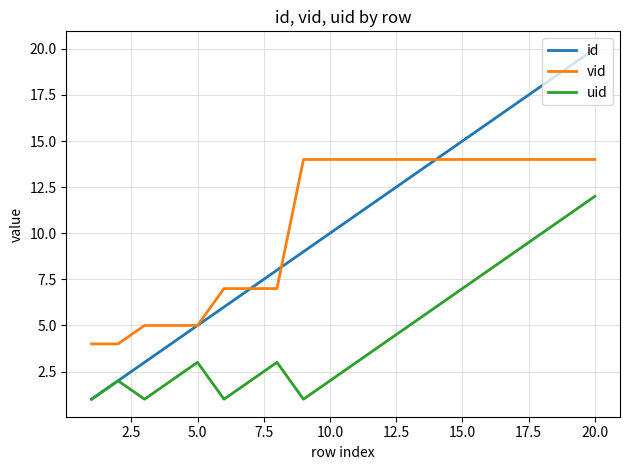

Which series has the widest spread of values?

id